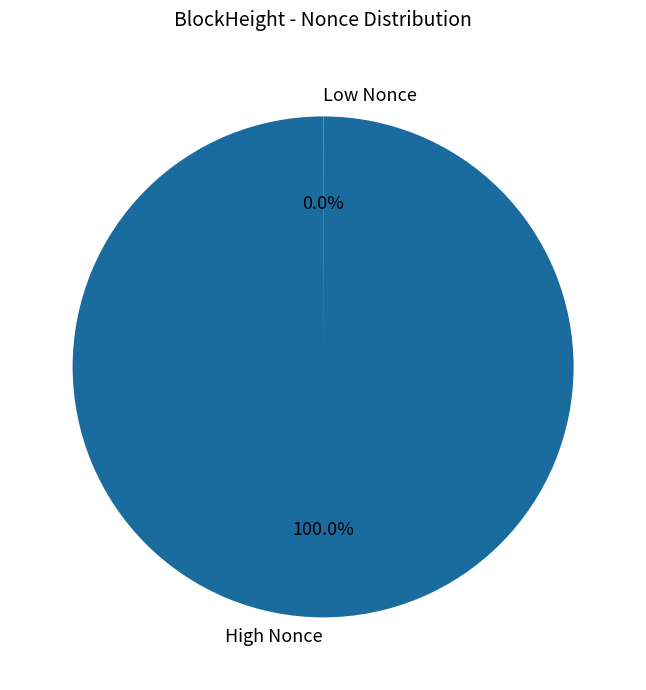

Which category accounts for the majority?

High Nonce